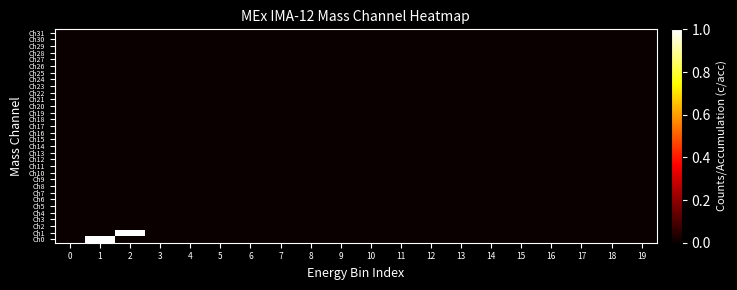

Which series has the largest total across all categories?

Ch0